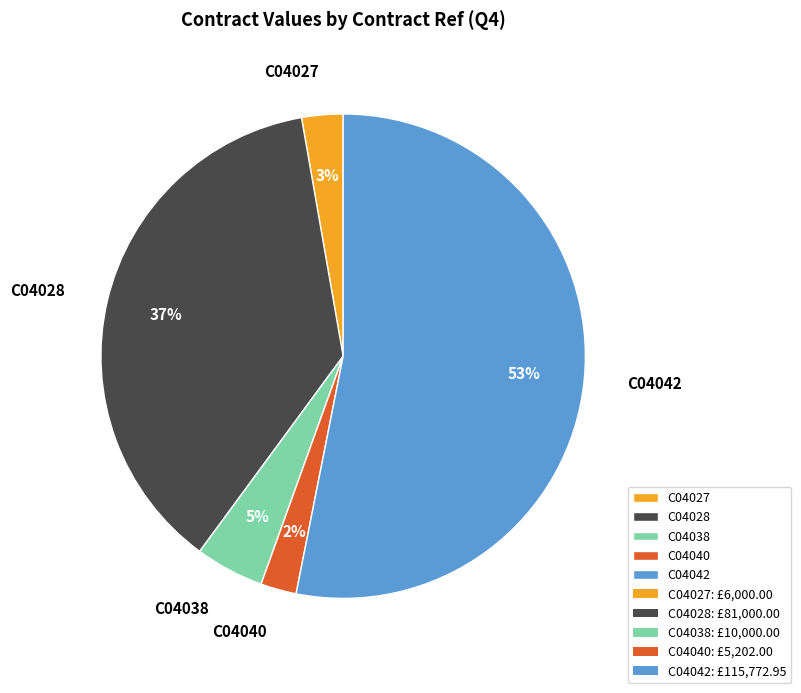

What is the ratio of the value at C04027 to the value at C04042?

0.1